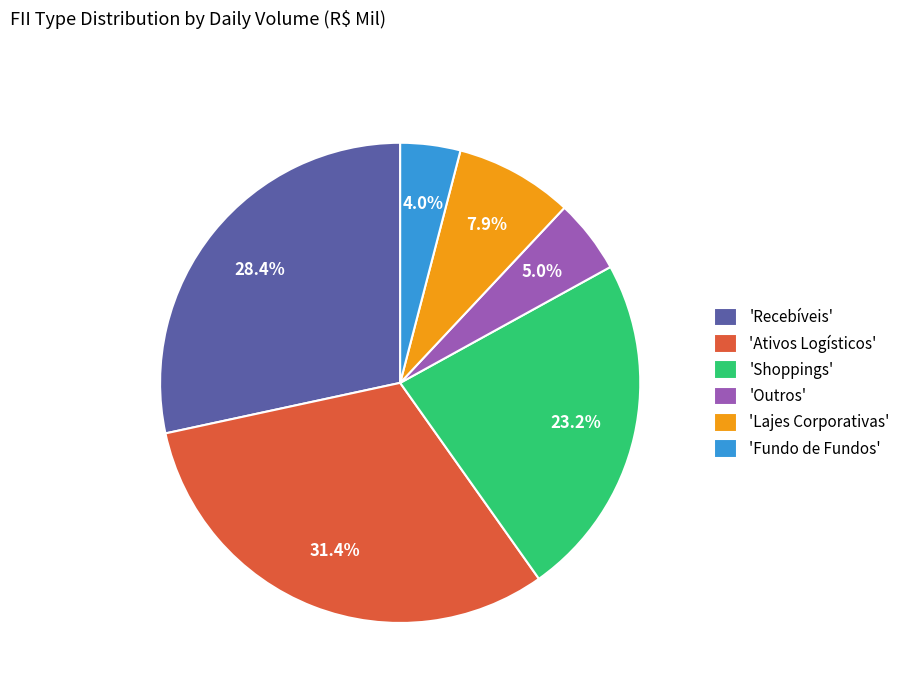

Is there any slice that represents more than half of the pie?

No